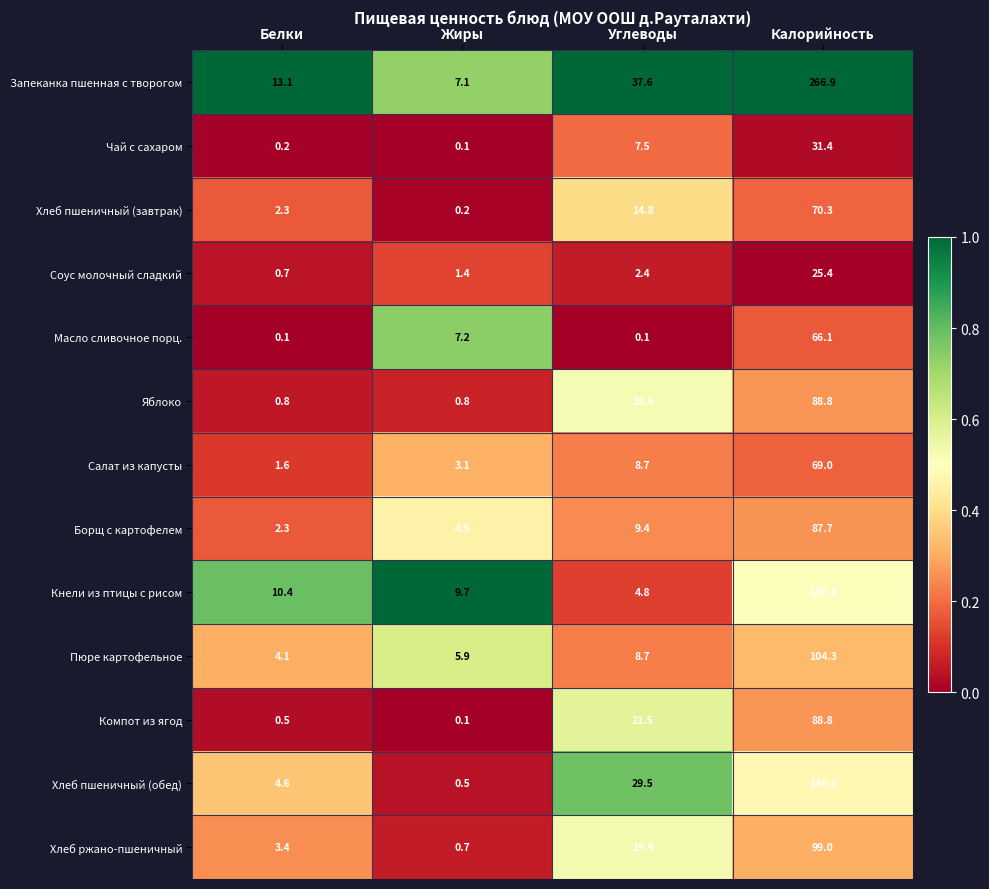

What is the sum of the Хлеб пшеничный (завтрак) values at Жиры and Белки?

2.5